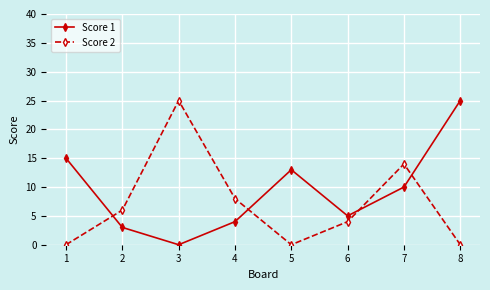

At 7, list the series in order from smallest to largest.

Score 1, Score 2